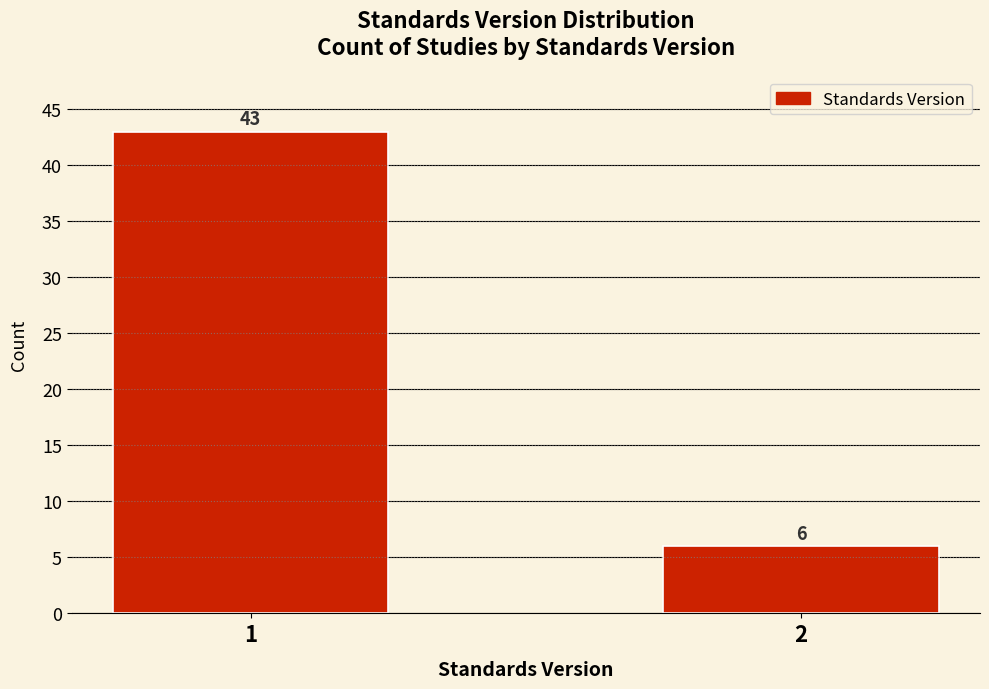

Reading right to left, what are all the values shown in this chart?

2=6	1=43